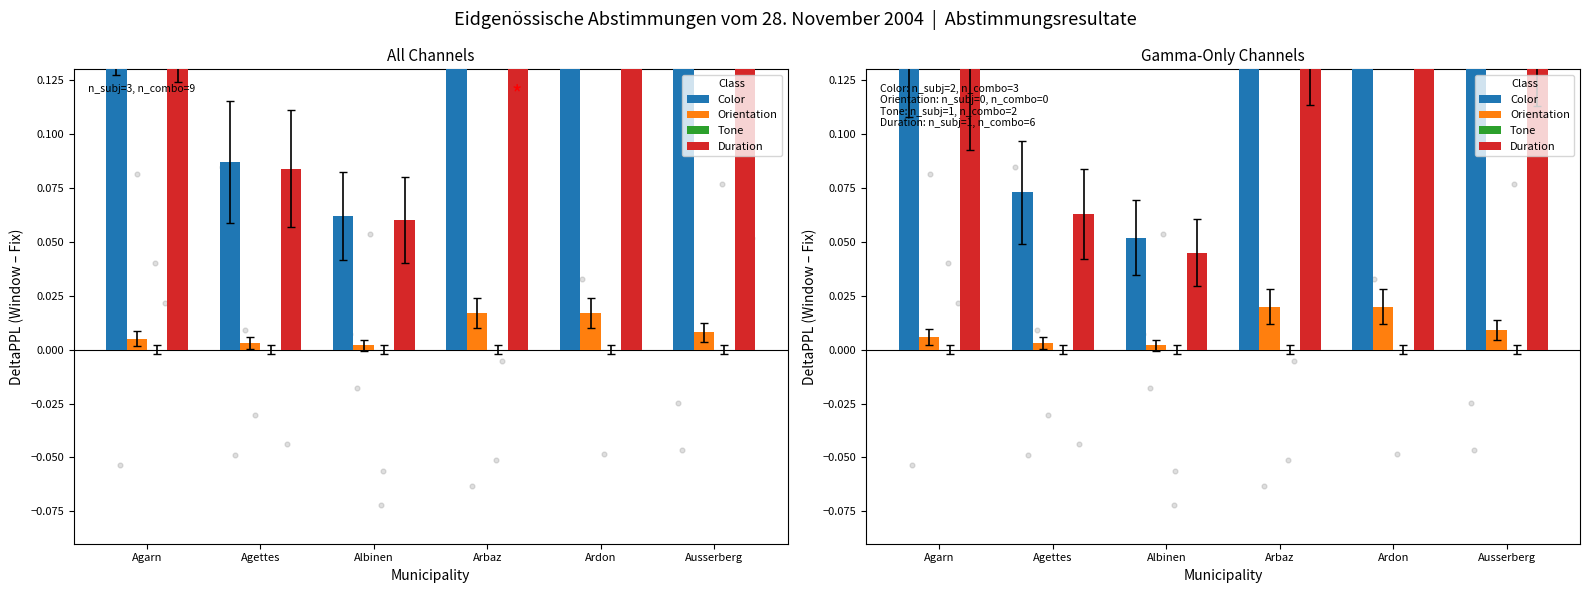

At which category is the sum across all series the highest?

Ardon